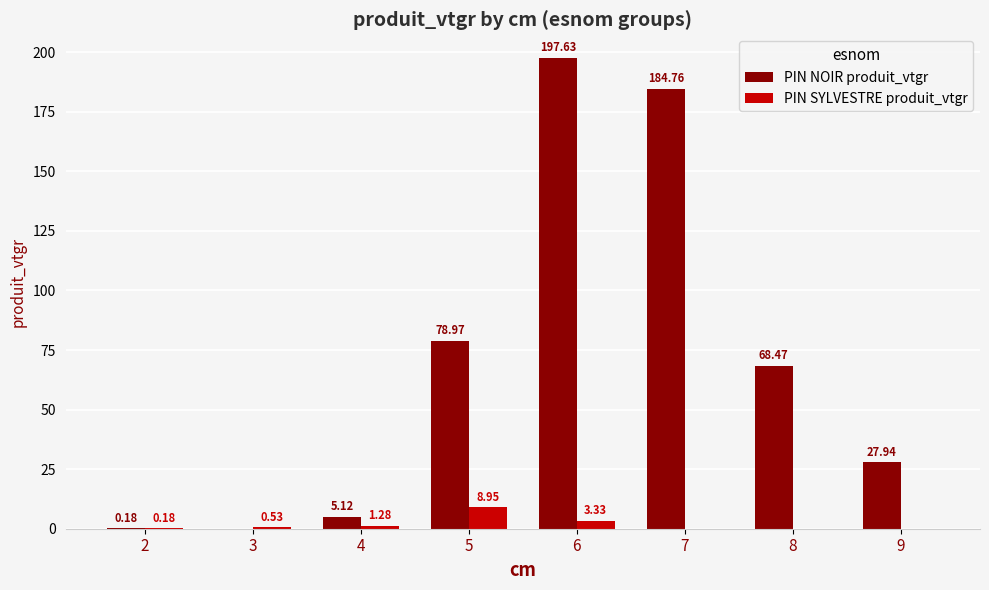

Is the value of PIN SYLVESTRE produit_vtgr at 3 greater than the value of PIN NOIR produit_vtgr at 7?

No